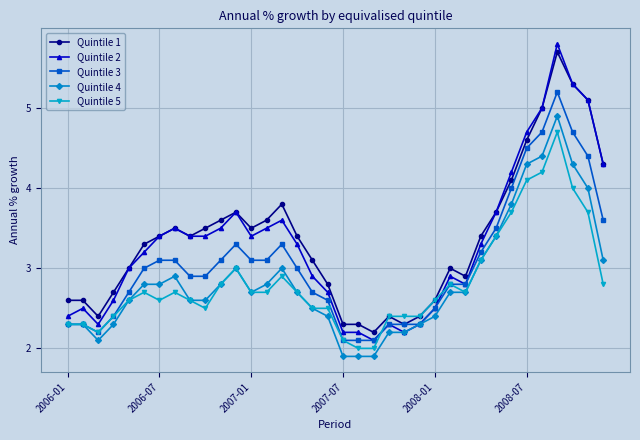

What is the difference between the second highest and minimum values in the Quintile 3 series?

2.6